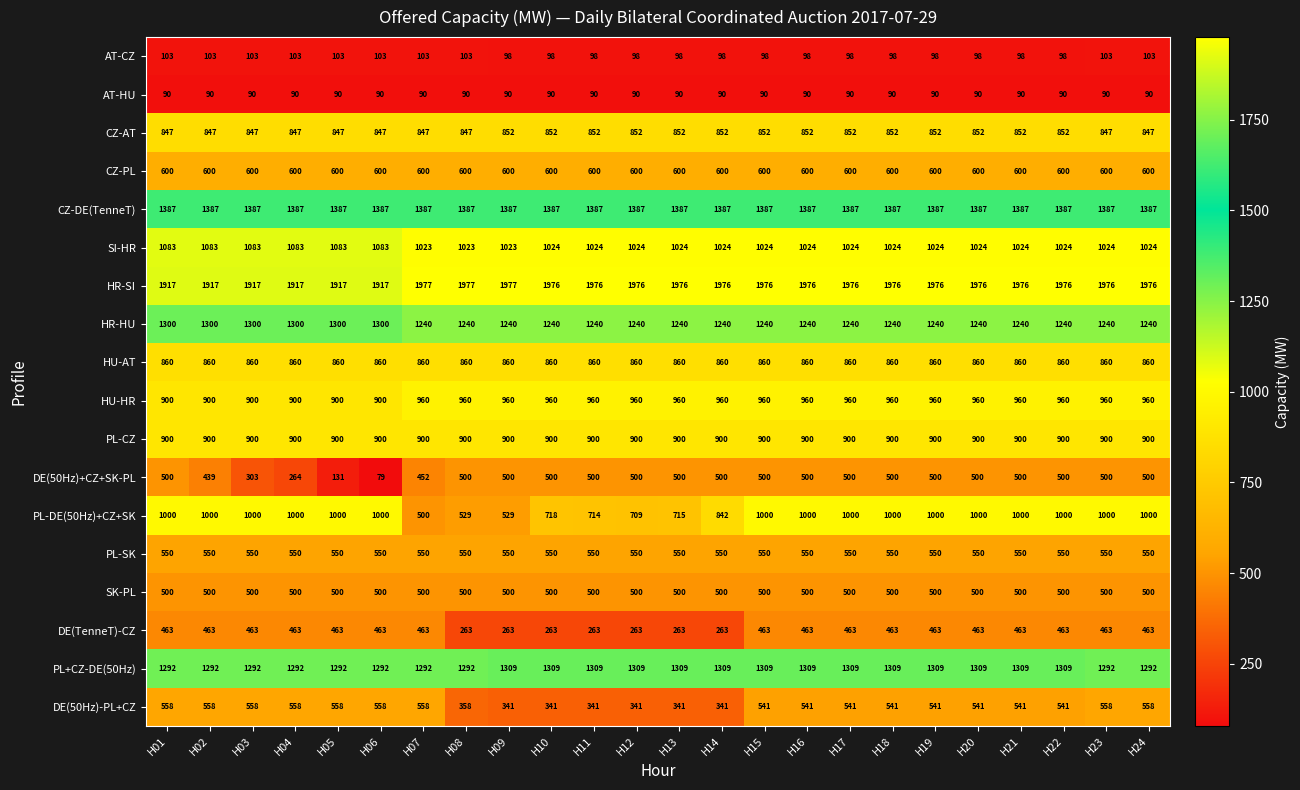

Is it true that HR-SI equals 3480 at H23?

False